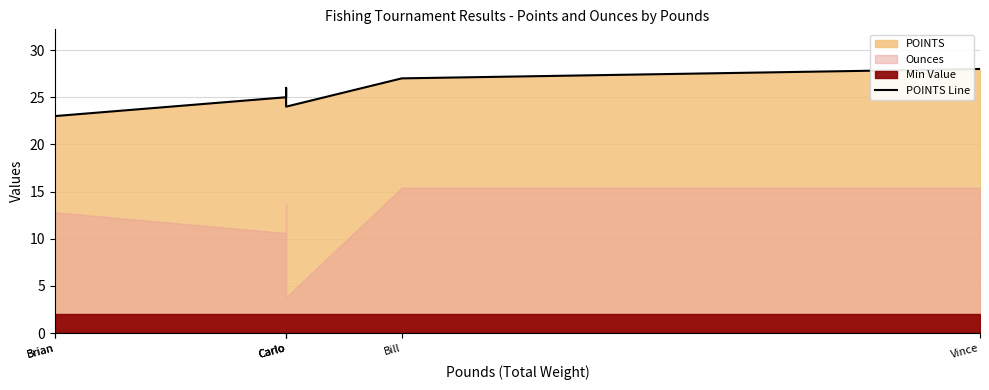

How many points are lower than both their immediate neighbors (excluding endpoints)?

1